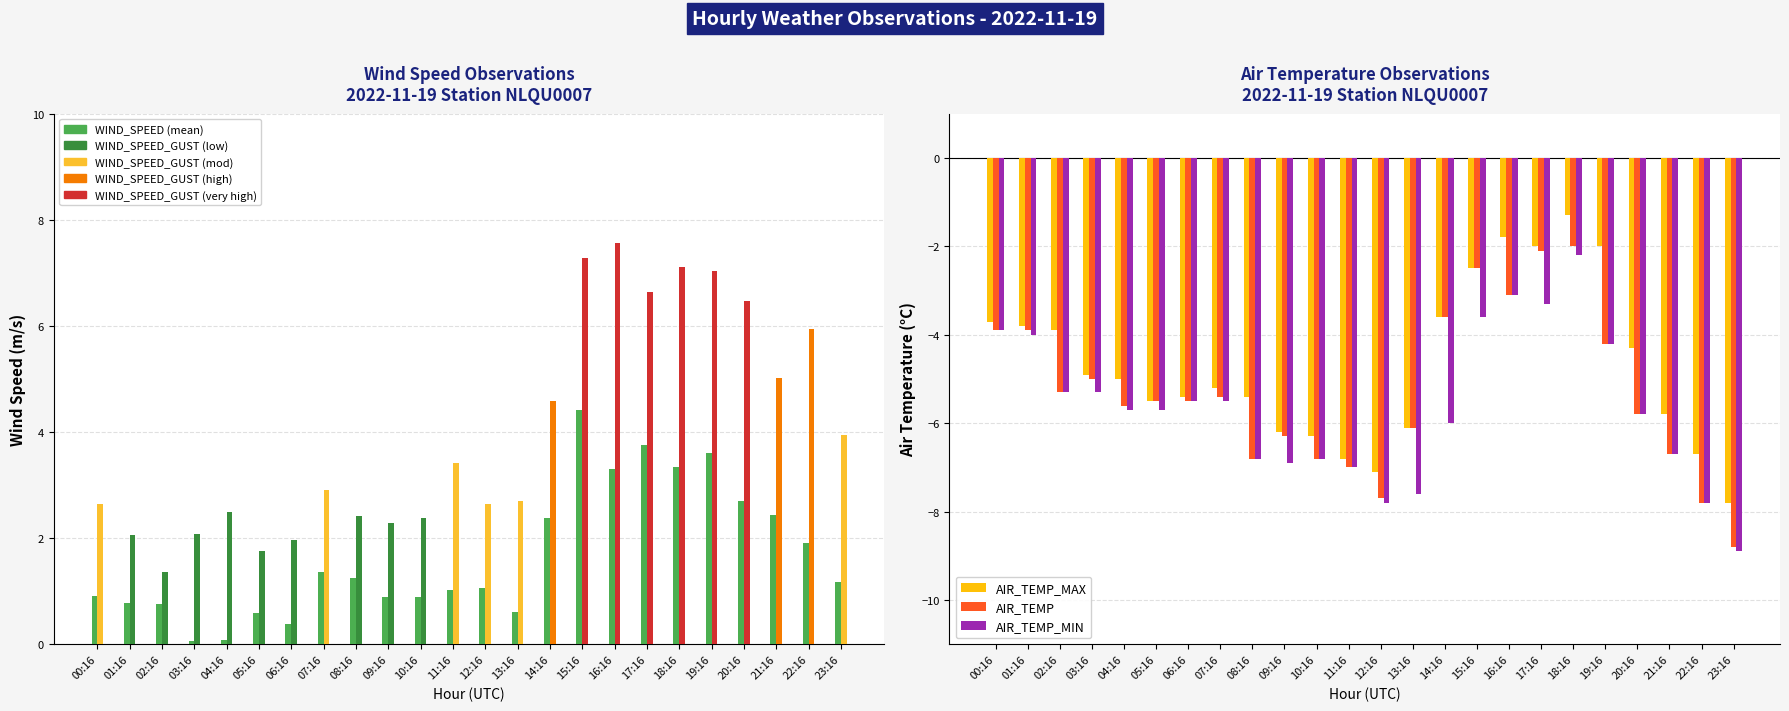

Which series changed the most between 03:16 and 09:16?

AIR_TEMP_MIN